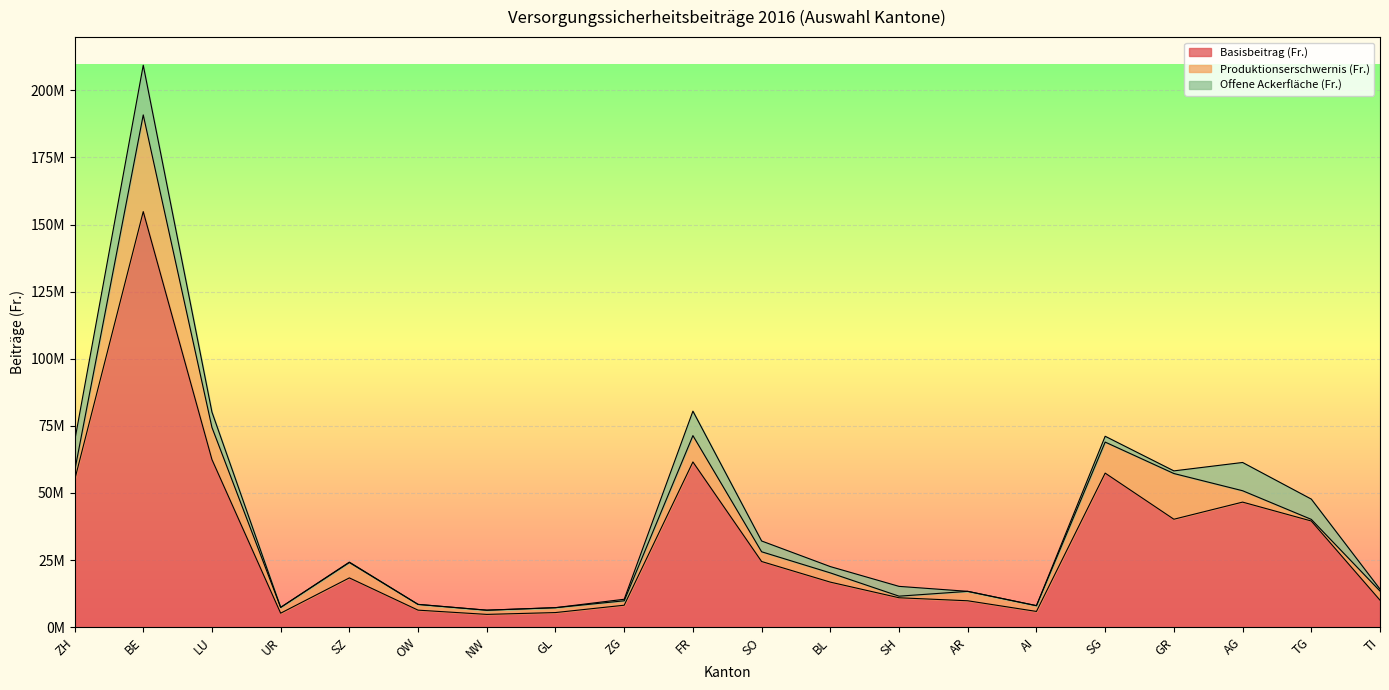

True or false: Produktionserschwernis (Fr.) and Basisbeitrag (Fr.) cross at least once.

False